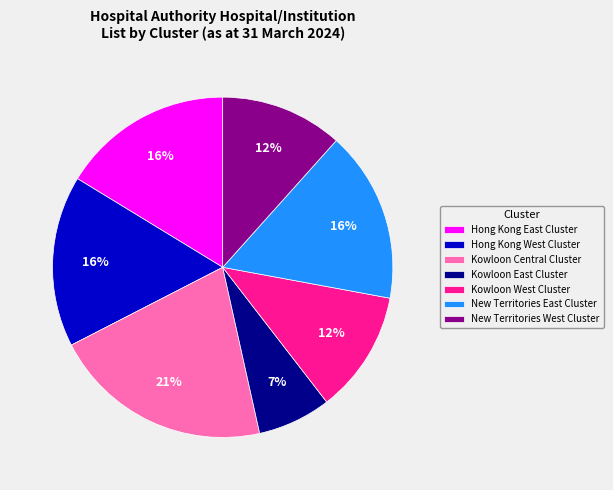

Is there any slice that represents more than half of the pie?

No